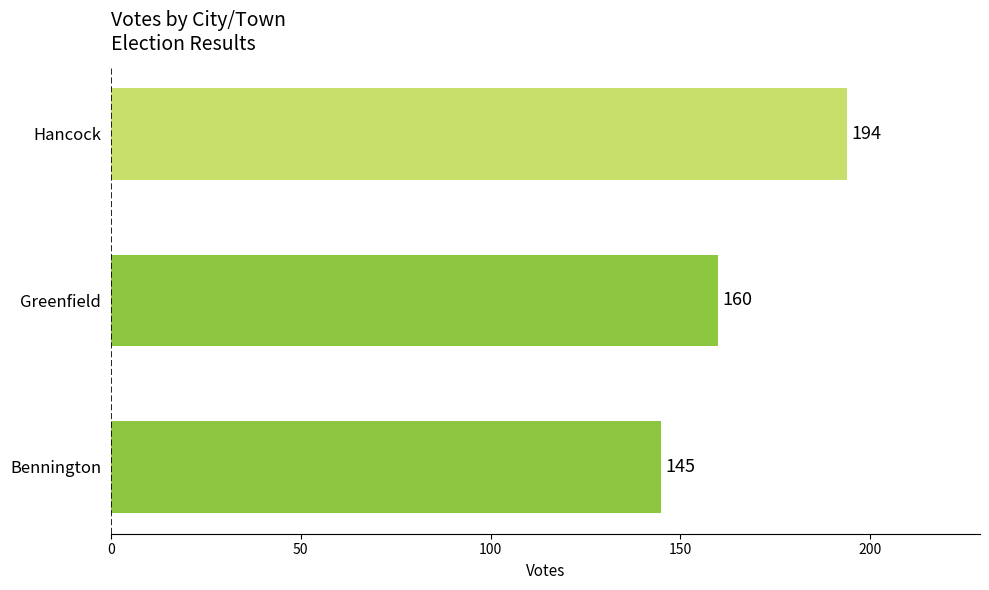

Rank the categories by value from highest to lowest.

Hancock, Greenfield, Bennington